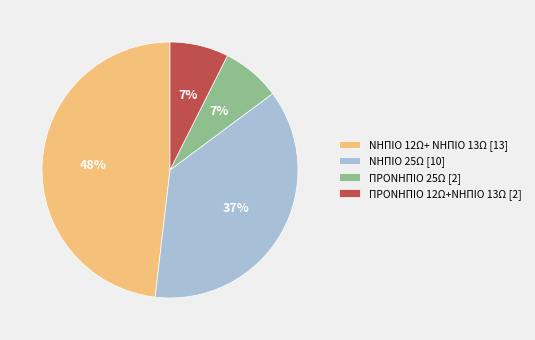

Does ΠΡΟΝΗΠΙΟ 25Ω account for over 50% of the chart?

No